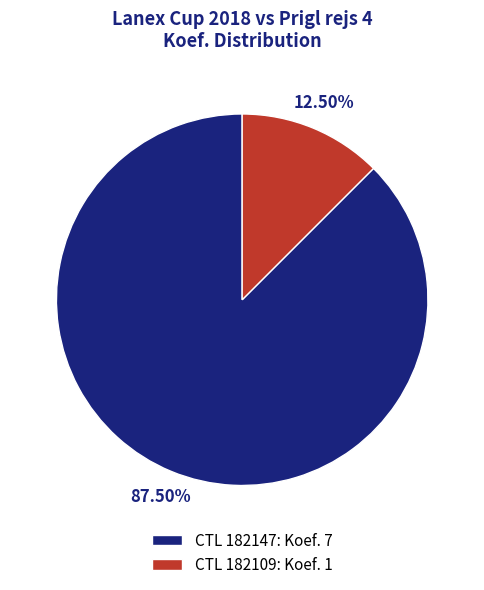

Approximately how many times larger is the value at CTL 182147: Koef. 7 compared to CTL 182109: Koef. 1?

7.0